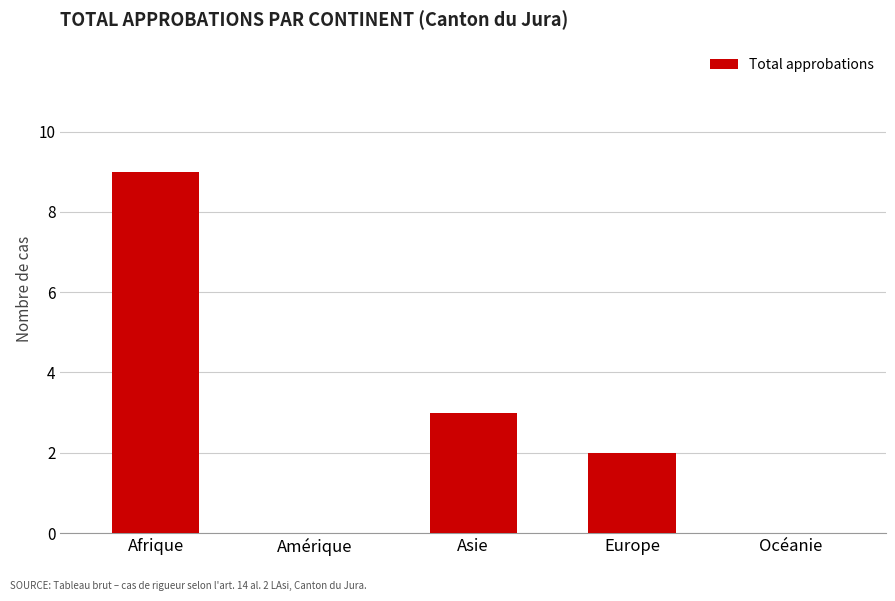

Which category has the highest value across all series?

Afrique